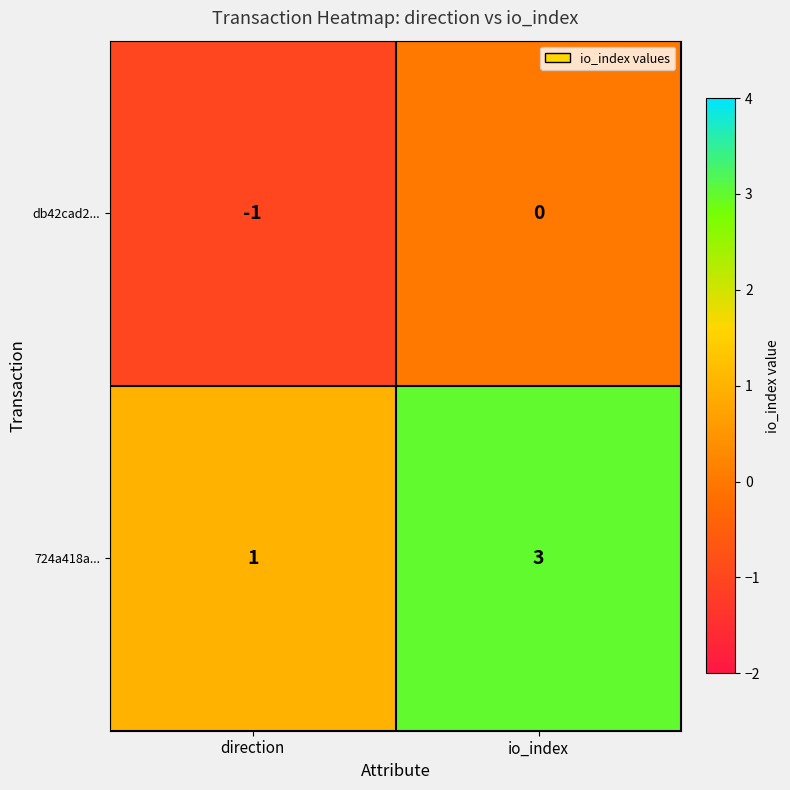

Reading left to right, list all the values displayed in this chart.

db42cad2...: -1	0
724a418a...: 1	3